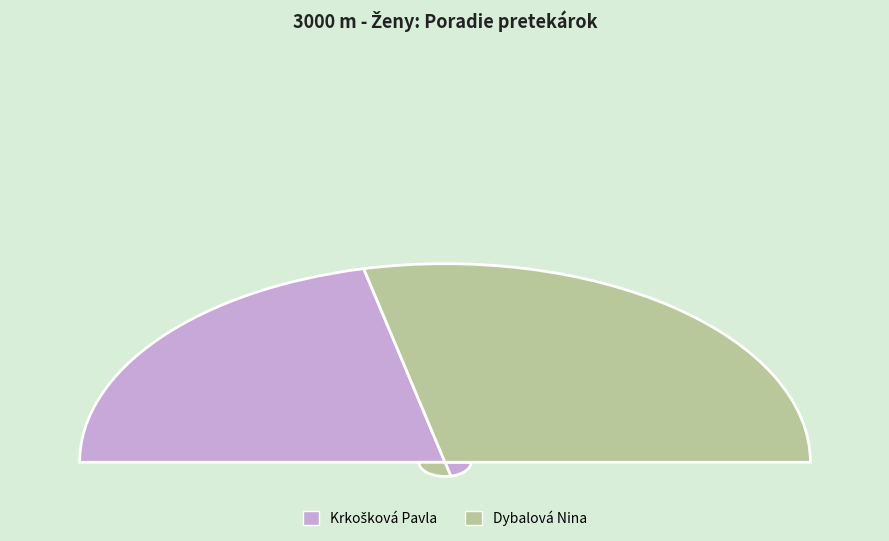

How much of the chart is everything except Krkošková Pavla?

57.1%